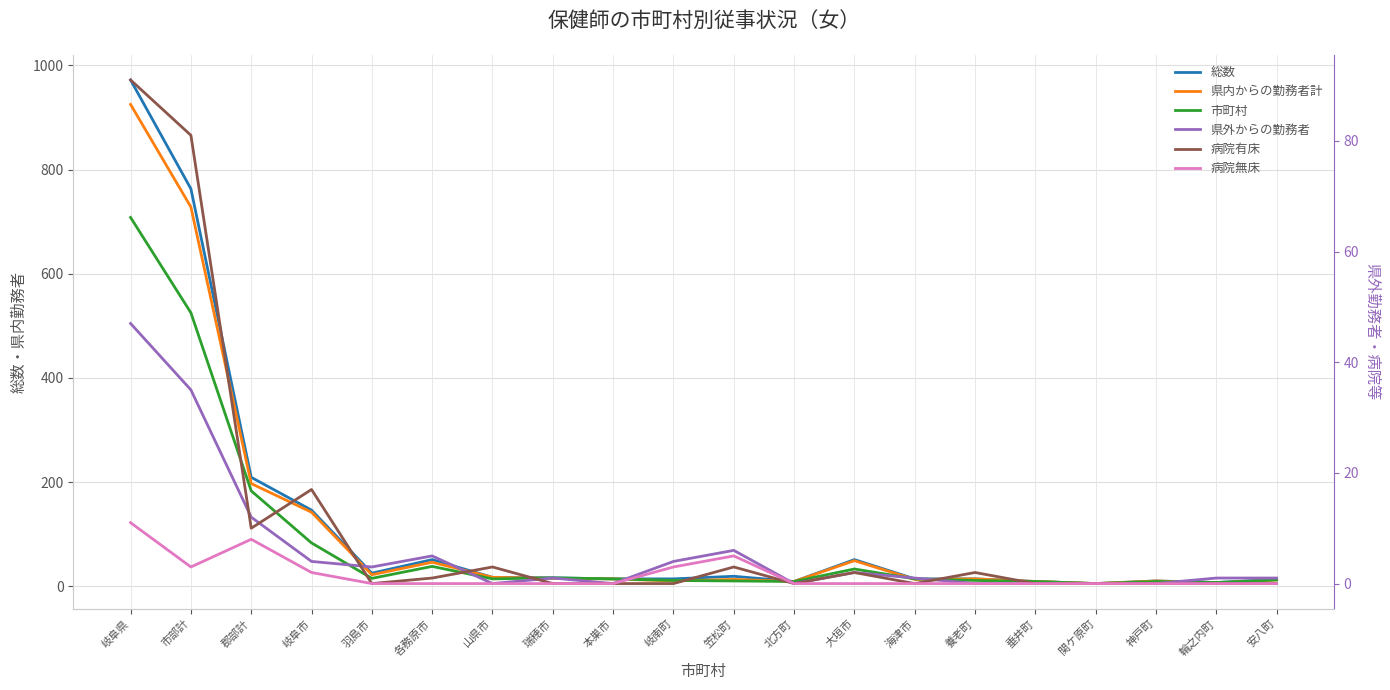

Which has a higher value, 羽島市 or 岐南町?

羽島市